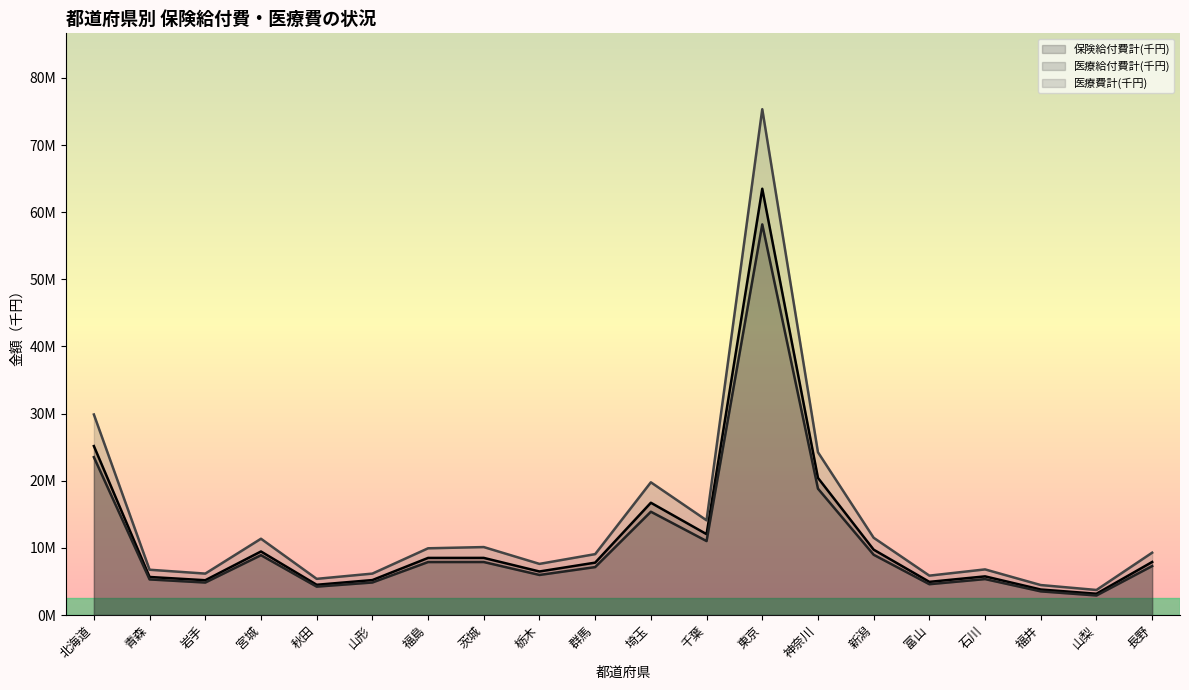

The 医療費計(千円) series shows 4463353.6 at 福井. True or false?

True